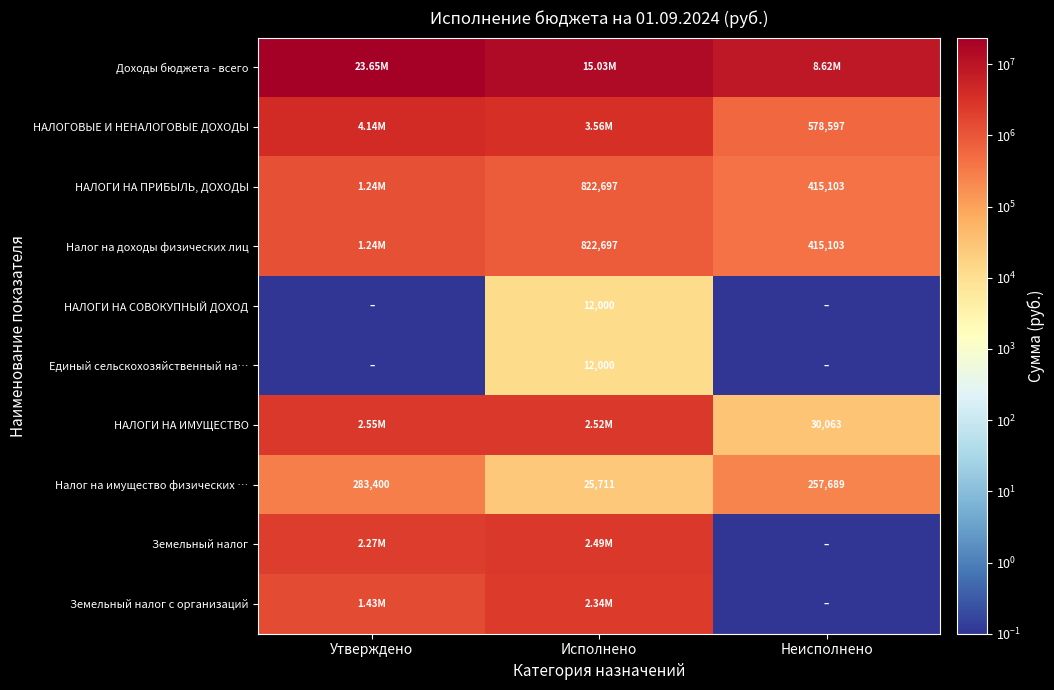

True or false: НАЛОГОВЫЕ И НЕНАЛОГОВЫЕ ДОХОДЫ has a value of 357171.8 at Неисполнено.

False